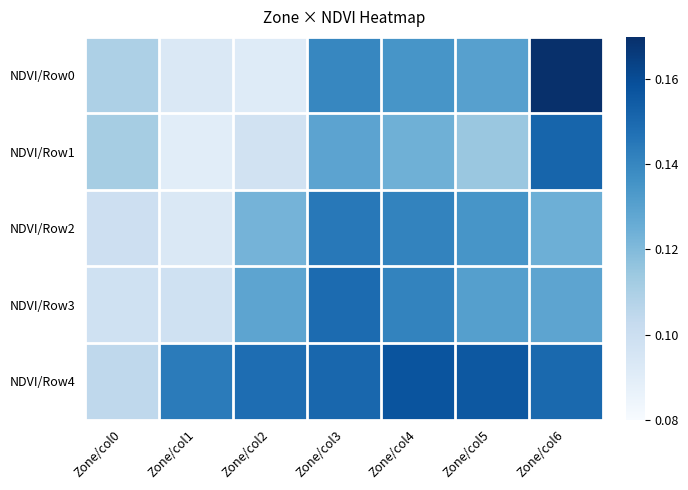

Reading left to right, extract all data points from this chart.

NDVI/Row0: Zone/col0=0.1	Zone/col1=0.1	Zone/col2=0.1	Zone/col3=0.1	Zone/col4=0.1	Zone/col5=0.1	Zone/col6=0.2
NDVI/Row1: Zone/col0=0.1	Zone/col1=0.1	Zone/col2=0.1	Zone/col3=0.1	Zone/col4=0.1	Zone/col5=0.1	Zone/col6=0.2
NDVI/Row2: Zone/col0=0.1	Zone/col1=0.1	Zone/col2=0.1	Zone/col3=0.1	Zone/col4=0.1	Zone/col5=0.1	Zone/col6=0.1
NDVI/Row3: Zone/col0=0.1	Zone/col1=0.1	Zone/col2=0.1	Zone/col3=0.1	Zone/col4=0.1	Zone/col5=0.1	Zone/col6=0.1
NDVI/Row4: Zone/col0=0.1	Zone/col1=0.1	Zone/col2=0.1	Zone/col3=0.2	Zone/col4=0.2	Zone/col5=0.2	Zone/col6=0.2